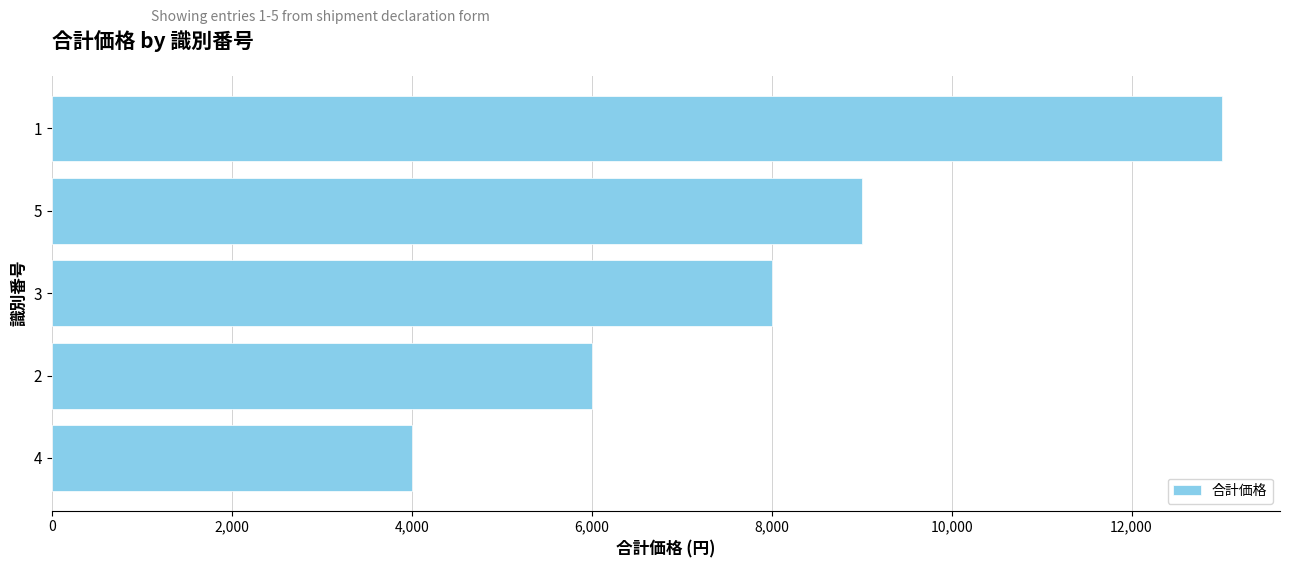

The value at 5 is 5997. True or false?

False